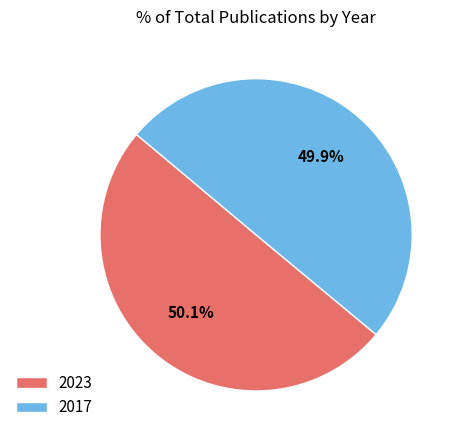

True or false: 2023 accounts for 44% of the total.

False